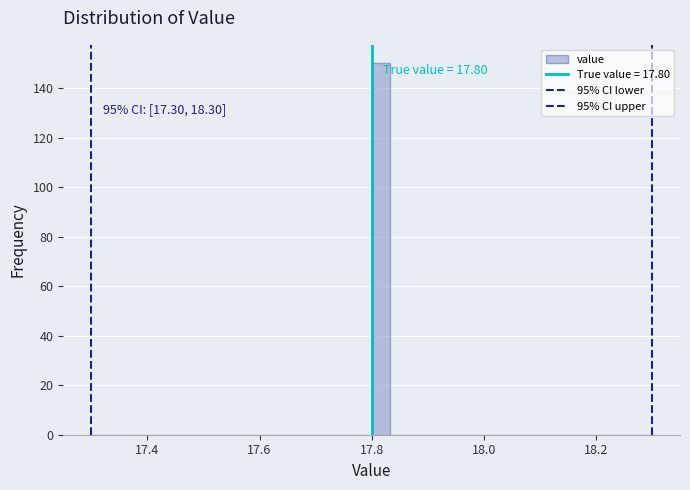

Read against the x-axis, roughly where is the centre of the tallest bar?

17.82